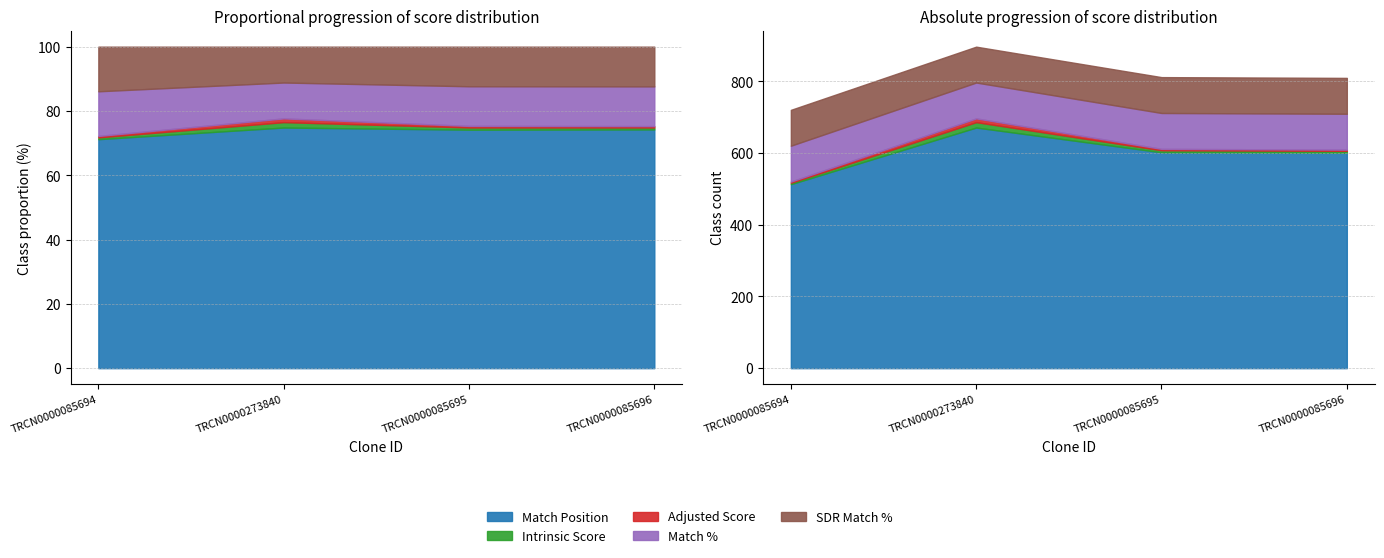

Is it true that Intrinsic Score equals 5.6 at TRCN0000085695?

True